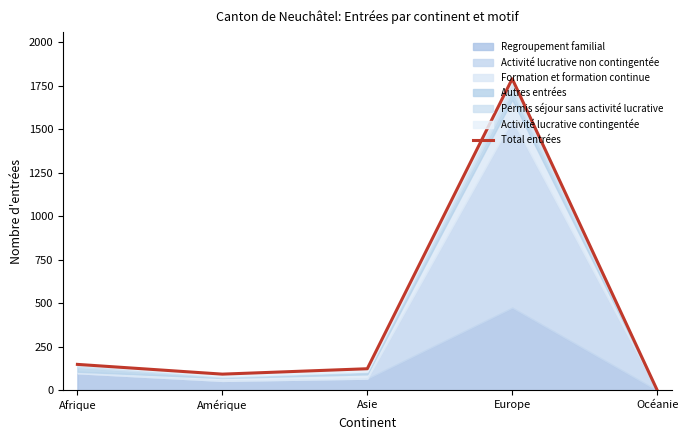

What is the difference between the second highest and minimum values?

148